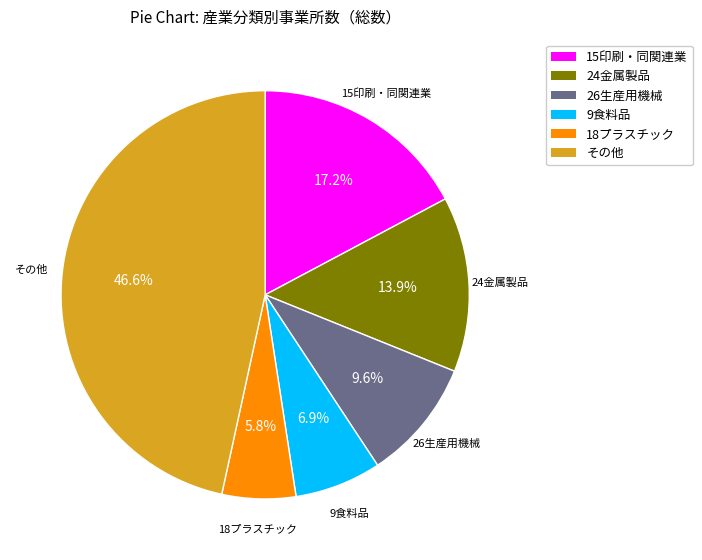

Is there any slice that represents more than half of the pie?

No